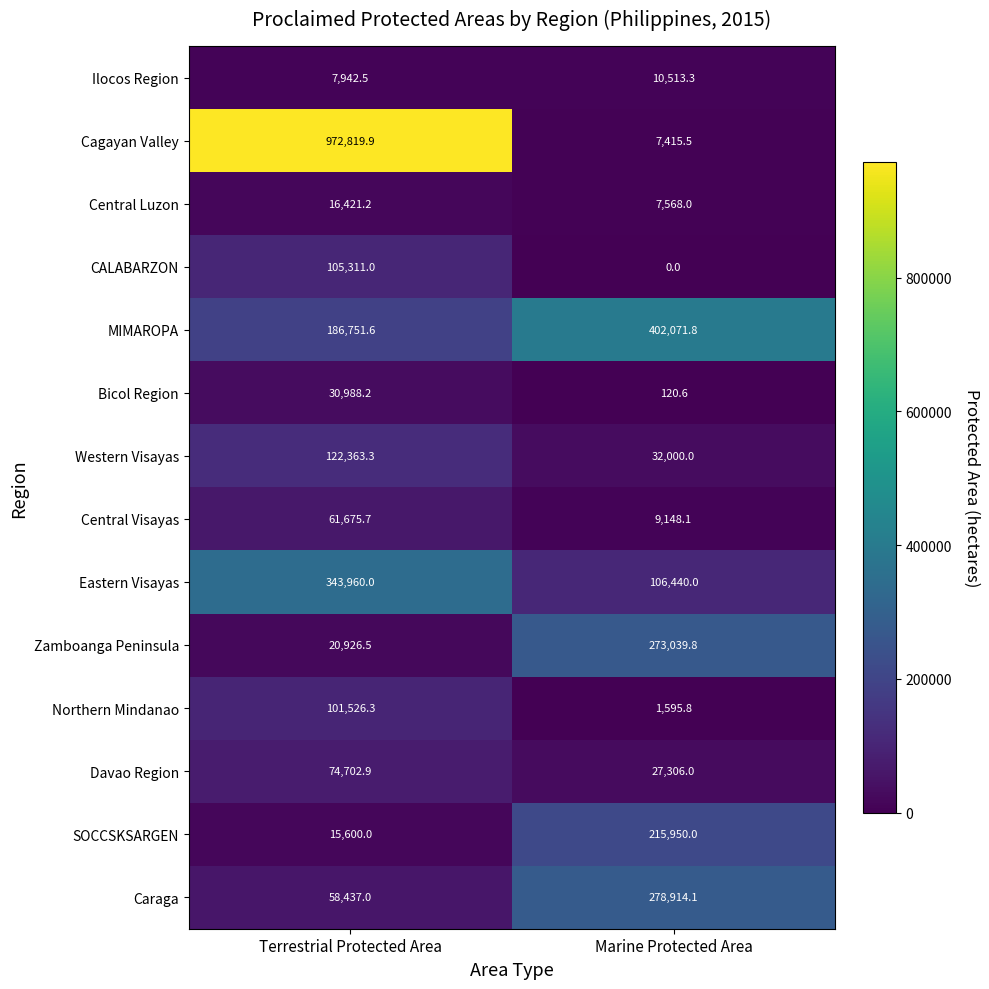

What is the difference between the maximum and minimum values in the Davao Region series?

47396.9